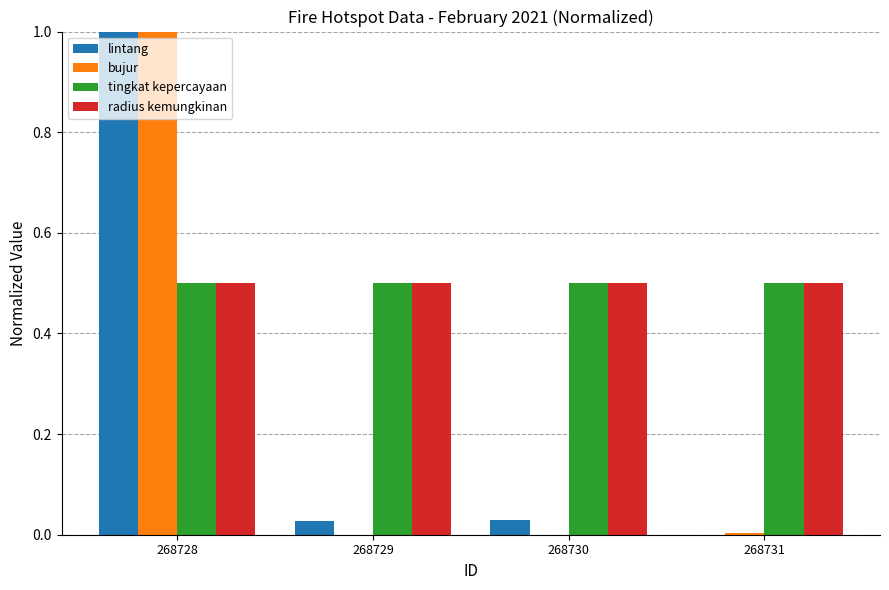

What is the average value of the bujur series?

0.3